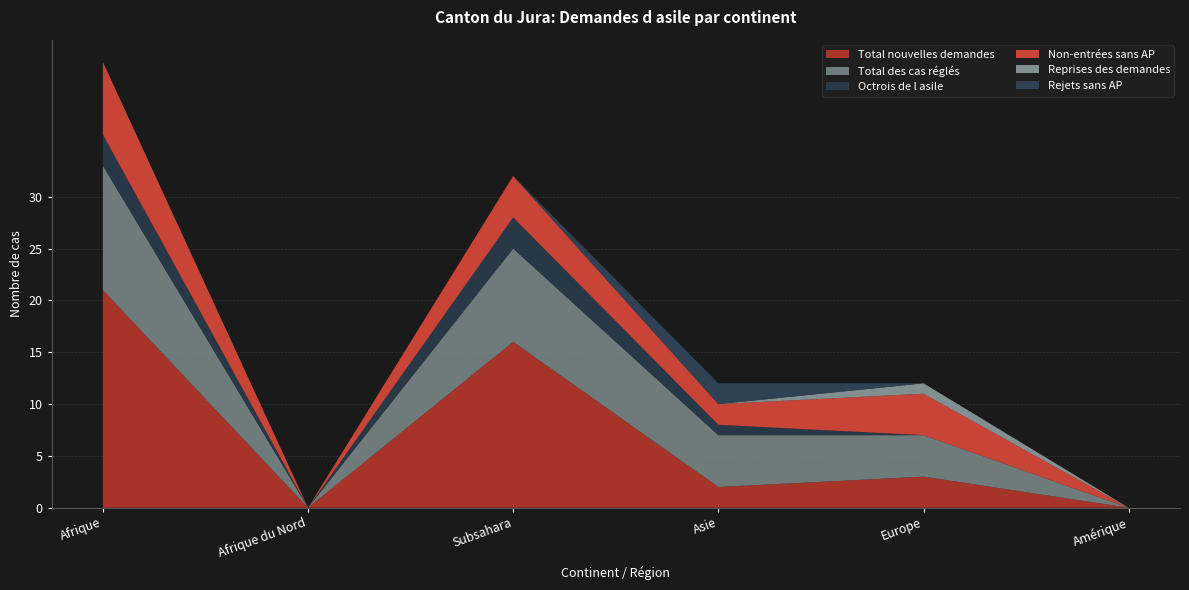

Reading left to right, what are all the values shown in this chart?

Total nouvelles demandes: 21	0	16	2	3	0
Total des cas réglés: 12	0	9	5	4	0
Octrois de l asile: 3	0	3	1	0	0
Non-entrées sans AP: 7	0	4	2	4	0
Reprises des demandes: 0	0	0	0	1	0
Rejets sans AP: 0	0	0	2	0	0